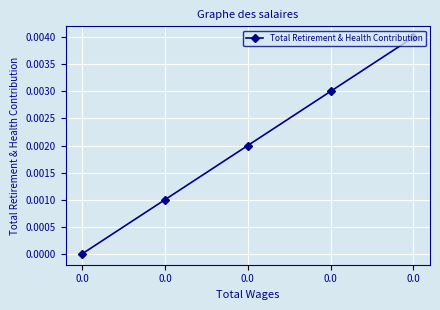

List the labels in order of value, smallest first.

0.0, 0.0, 0.0, 0.0, 0.0